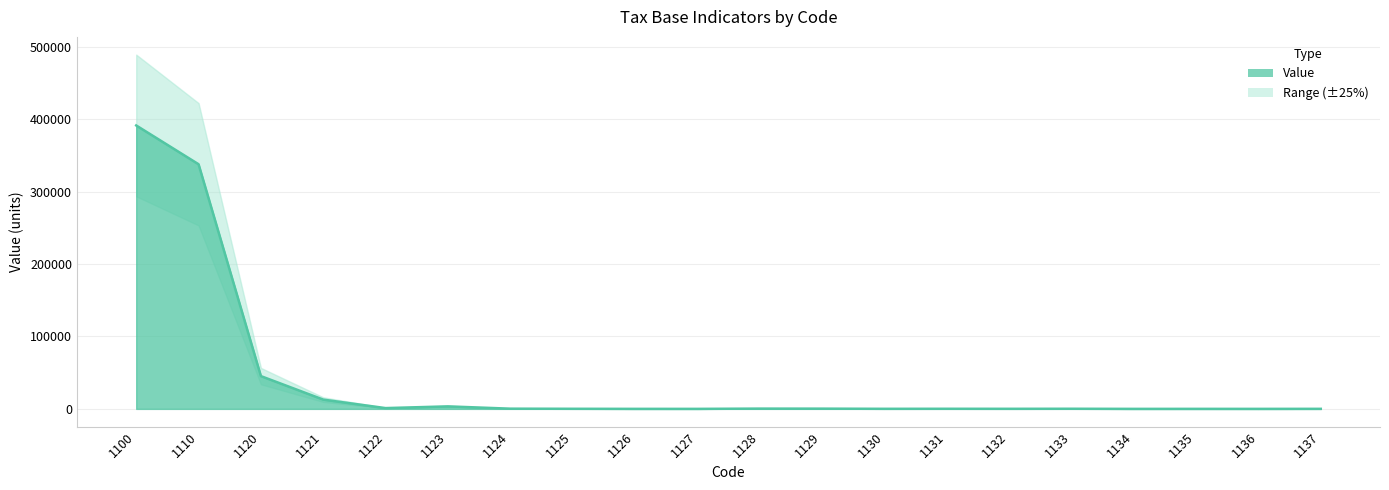

At which category does the data reach its first local valley?

1122